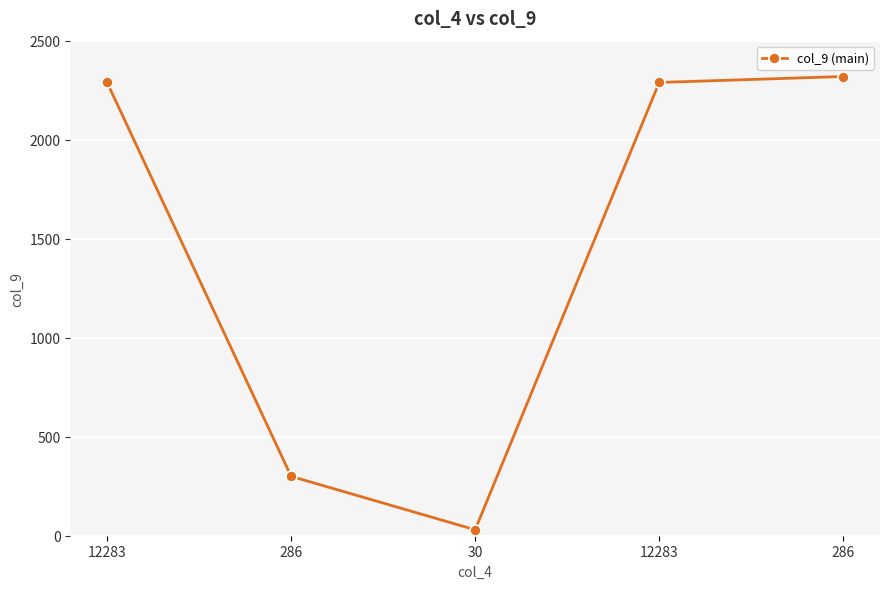

What is the difference between the values at 286 and 12283?

30